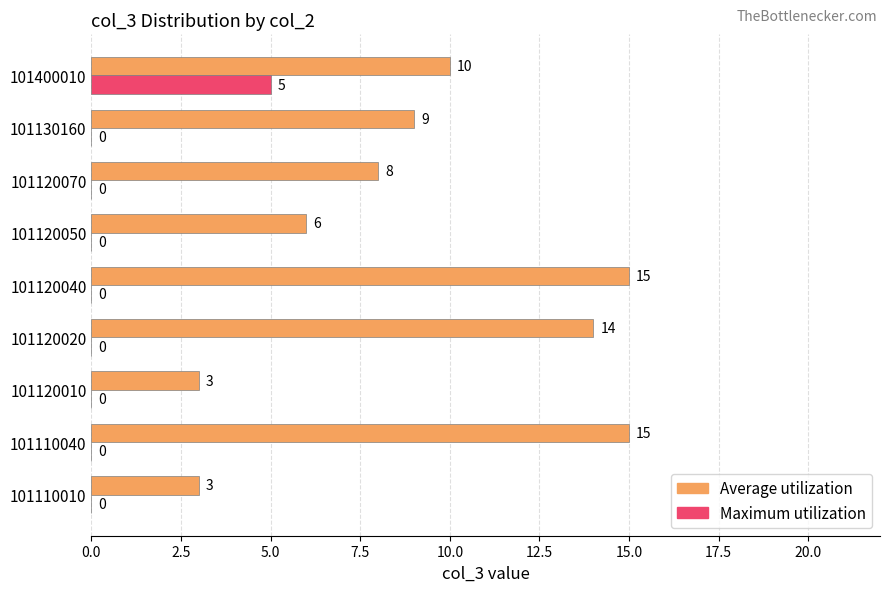

What is the maximum value for Average utilization?

15